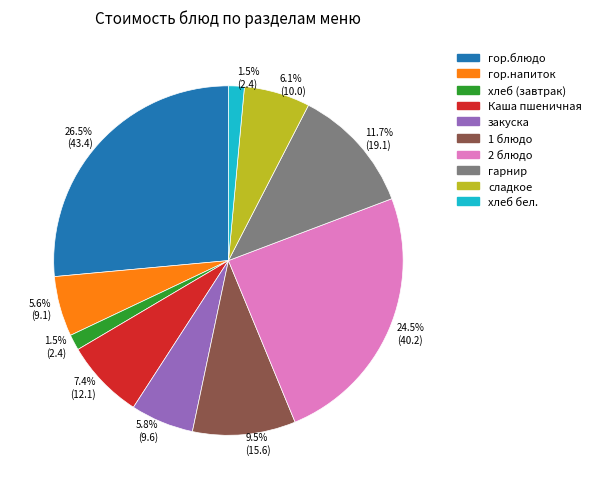

Which has a higher value, гор.блюдо or гор.напиток?

гор.блюдо